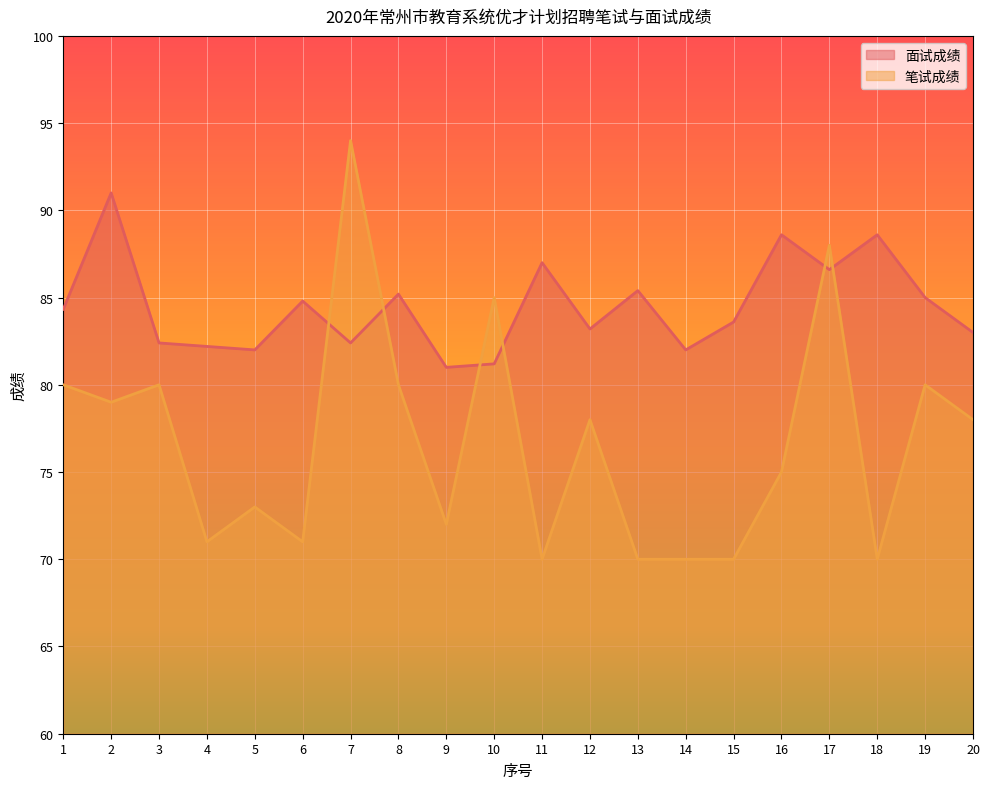

Rank the series by their maximum value, from highest to lowest.

笔试成绩, 面试成绩